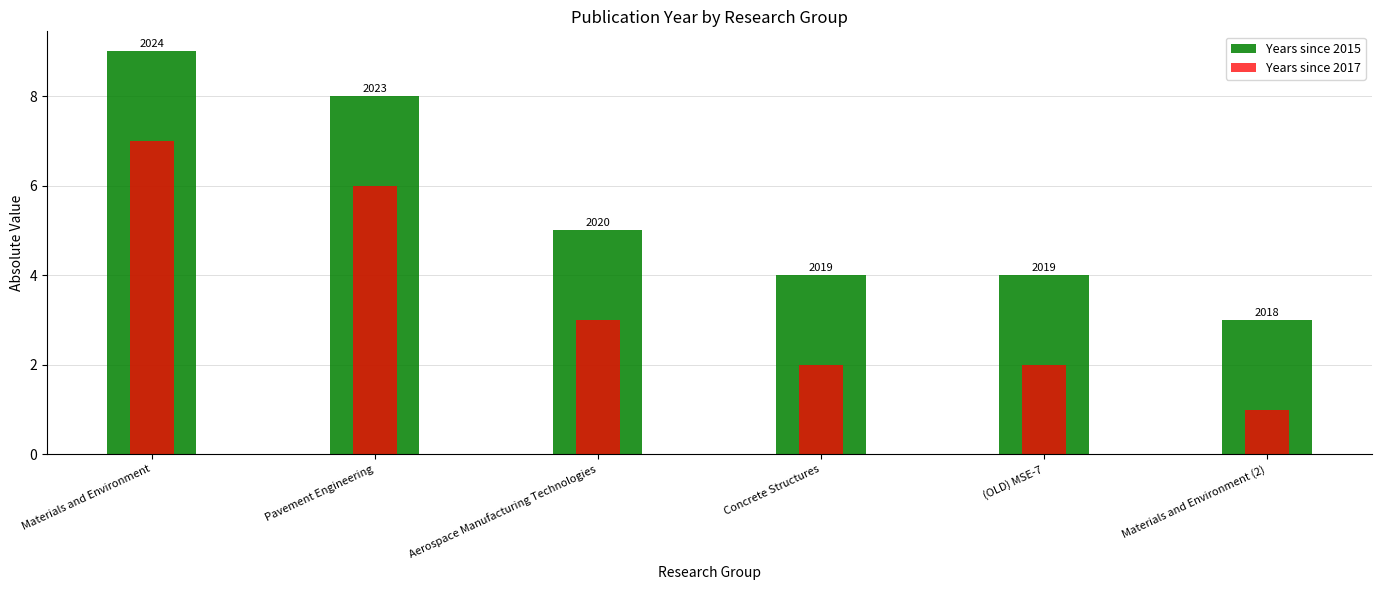

What is the average value of the Years since 2015 series?

6